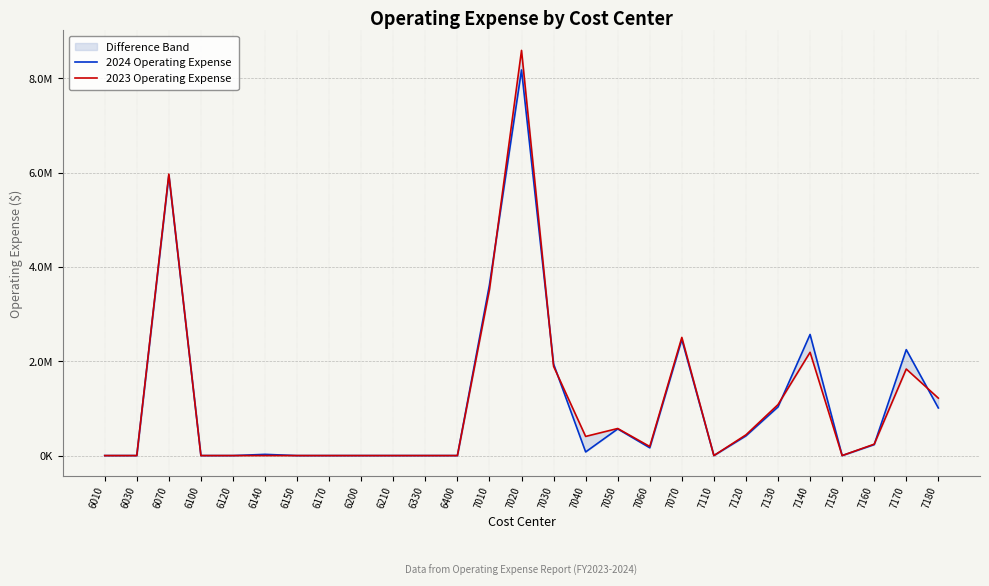

Count the number of categories in the chart.

27